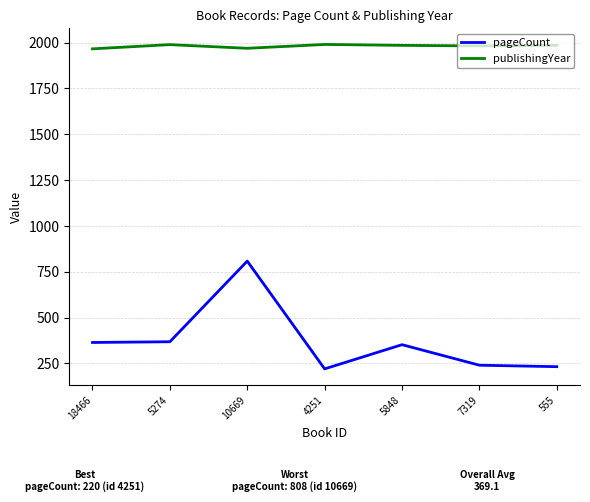

What is the spread (max minus min) of values at 10669?

1161